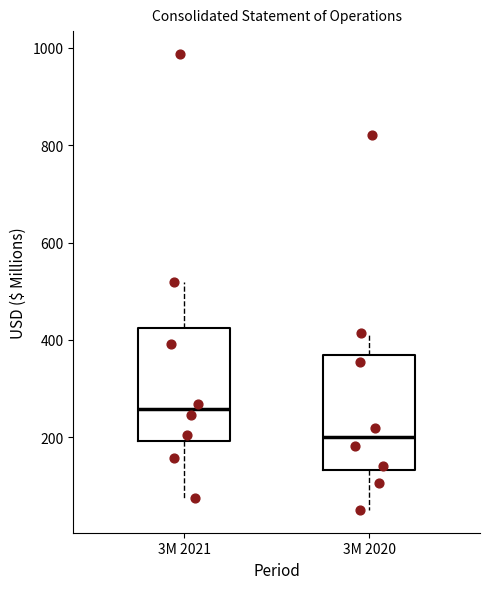

Reading left to right, transcribe this box plot: for each box, give where its median line is, the range the box spans, and where its two whiskers end, as read against the y-axis. The values are not printed on the chart, so give them approximately, as read against the axis.

3M 2021: median 260, box 200 to 420, whiskers 80 to 520
3M 2020: median 200, box 140 to 360, whiskers 60 to 420